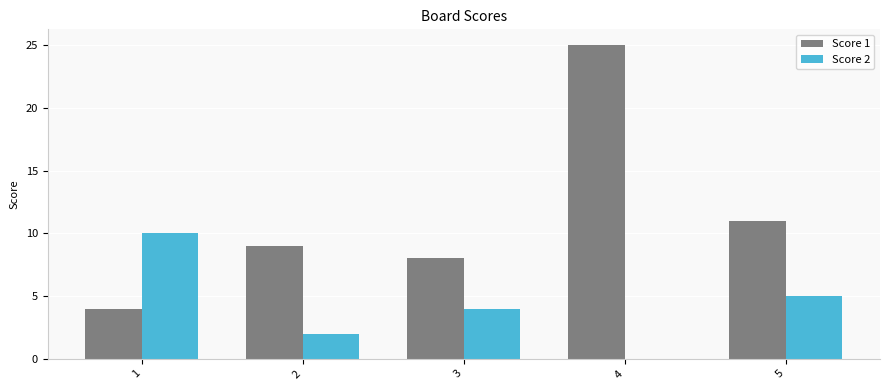

Reading left to right, what are all the values shown in this chart?

Score 1: 4	9	8	25	11
Score 2: 10	2	4	0	5